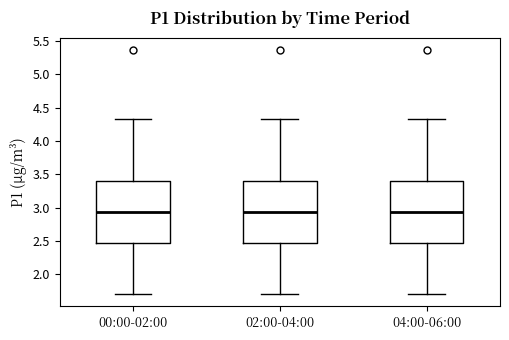

Reading left to right, transcribe this box plot: for each box, give where its median line is, the range the box spans, and where its two whiskers end, as read against the y-axis. The values are not printed on the chart, so give them approximately, as read against the axis.

00:00-02:00: median 2.95, box 2.45 to 3.40, whiskers 1.70 to 4.35
02:00-04:00: median 2.95, box 2.45 to 3.40, whiskers 1.70 to 4.35
04:00-06:00: median 2.95, box 2.45 to 3.40, whiskers 1.70 to 4.35